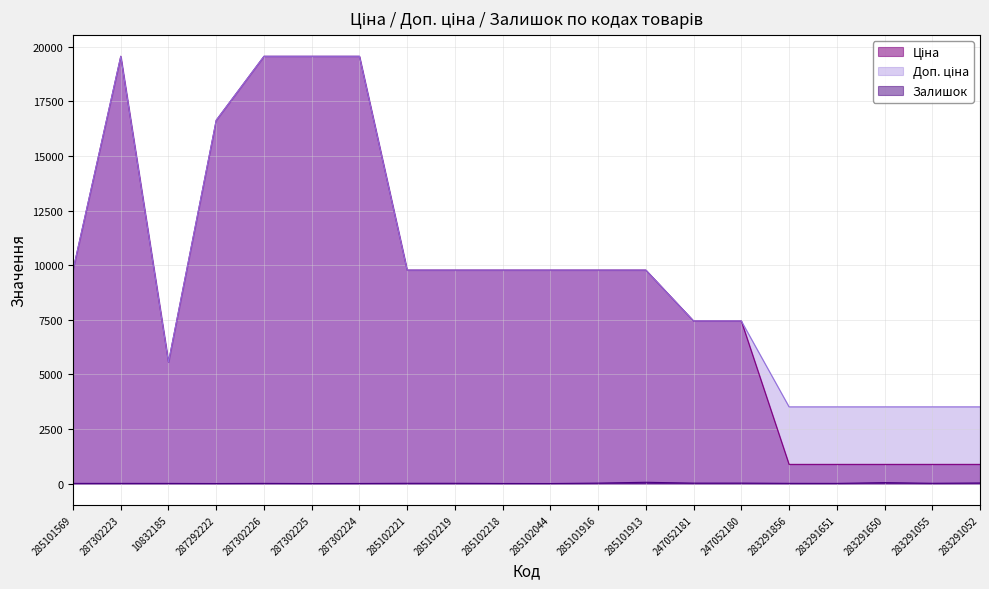

Between 283291856 and 285102221, which is larger?

285102221